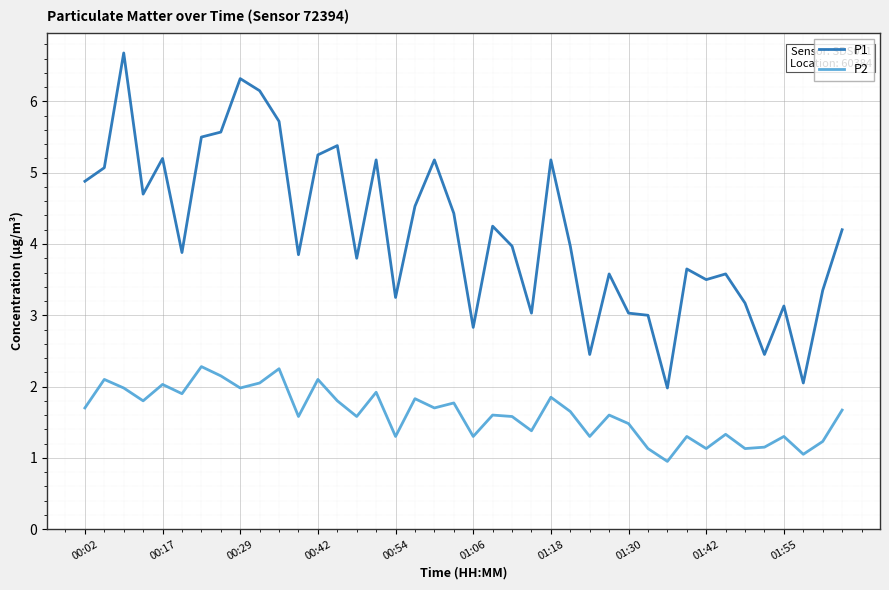

What is the greatest value displayed?

6.7